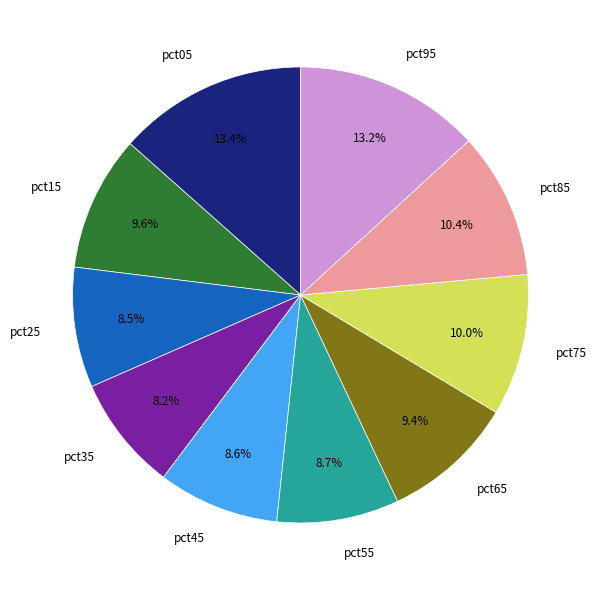

Do pct05 and pct95 together represent more than half of the pie?

No